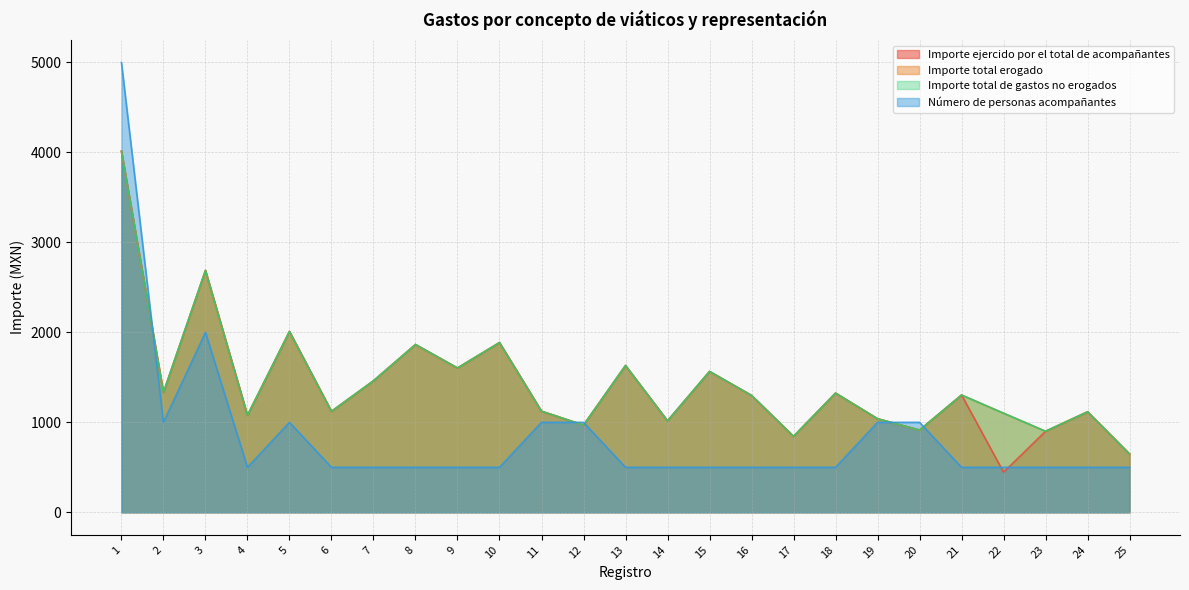

Which series has the largest total across all categories?

Importe total erogado